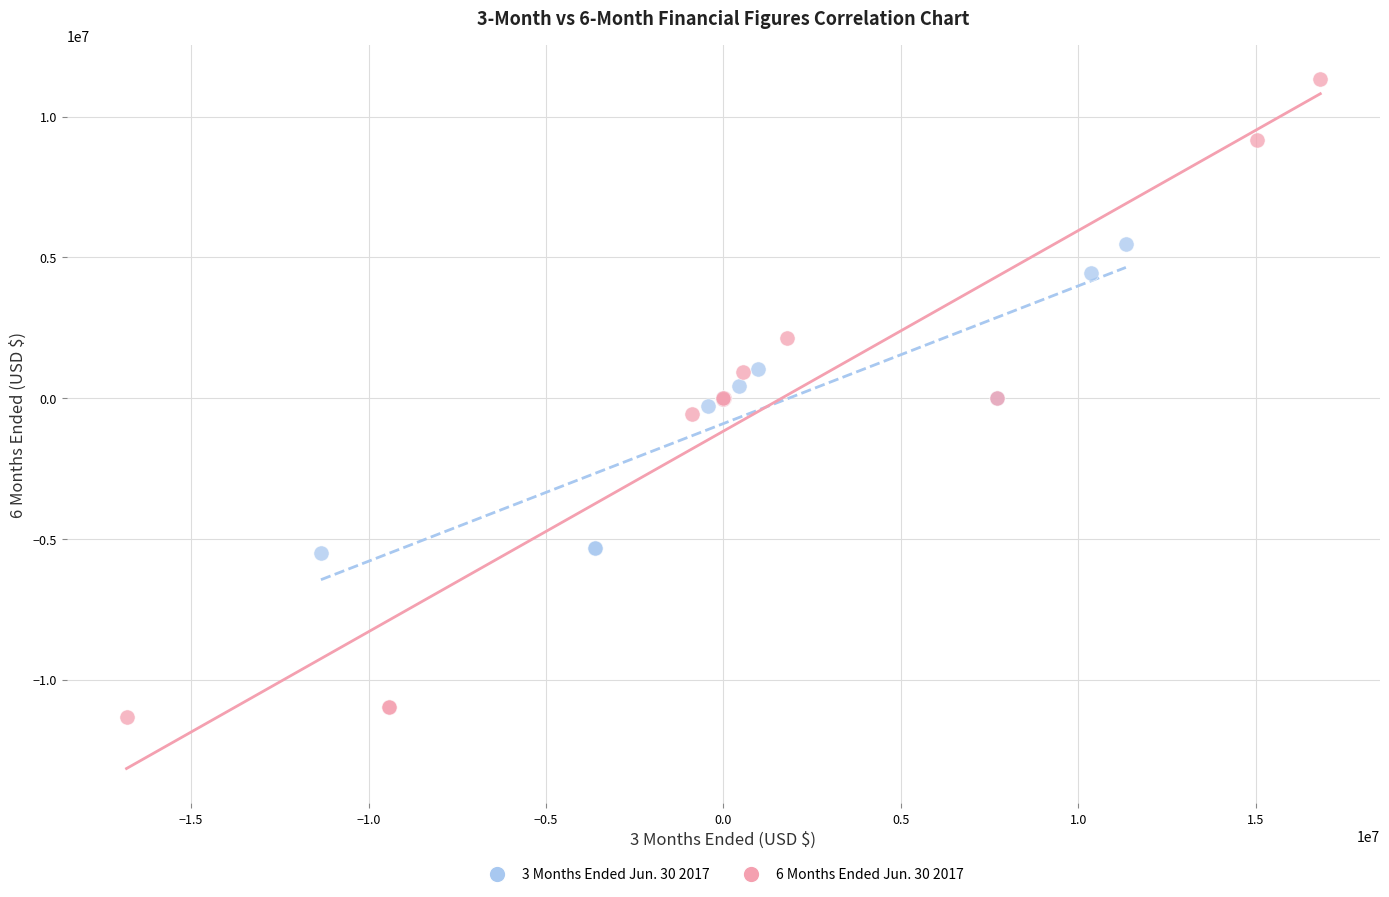

Which series contains the highest Y value?

6 Months Ended Jun. 30 2017